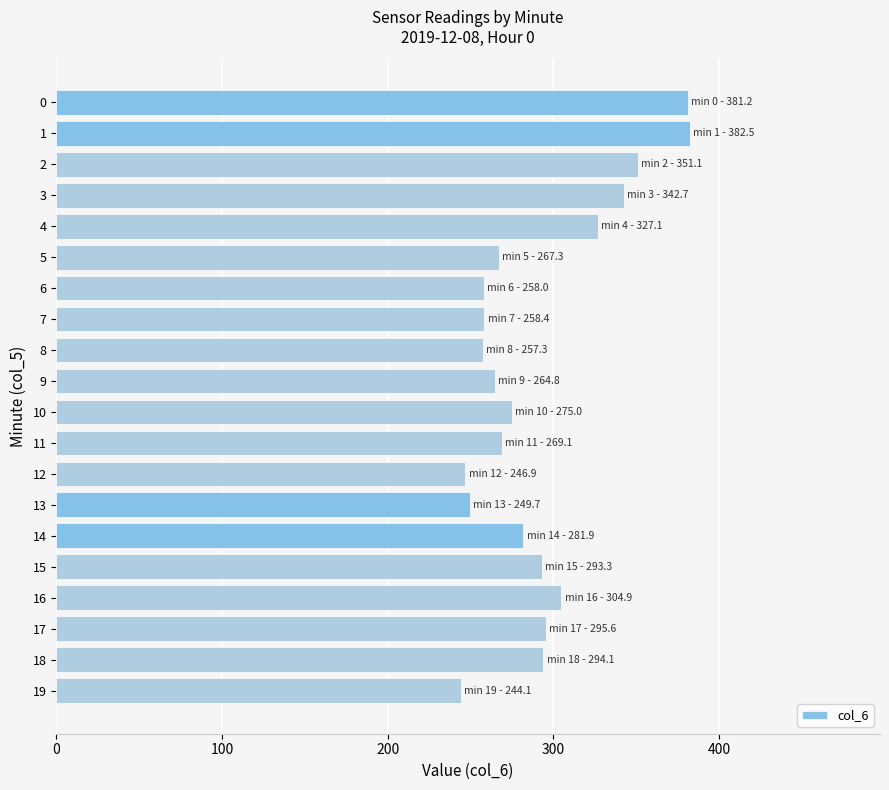

What is the difference between the maximum and minimum values?

138.4